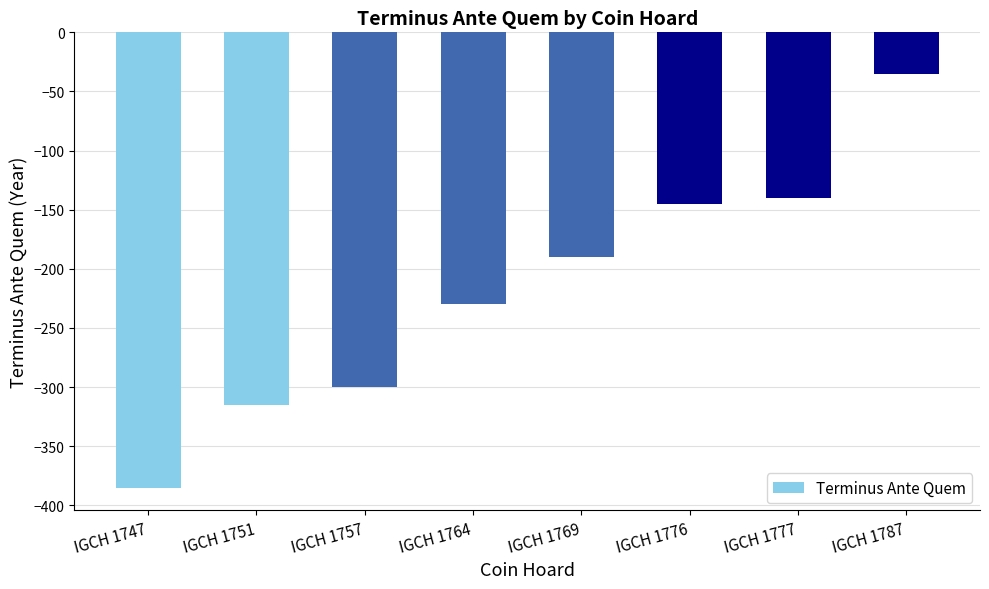

At which category does the chart reach its peak across all series?

IGCH 1787